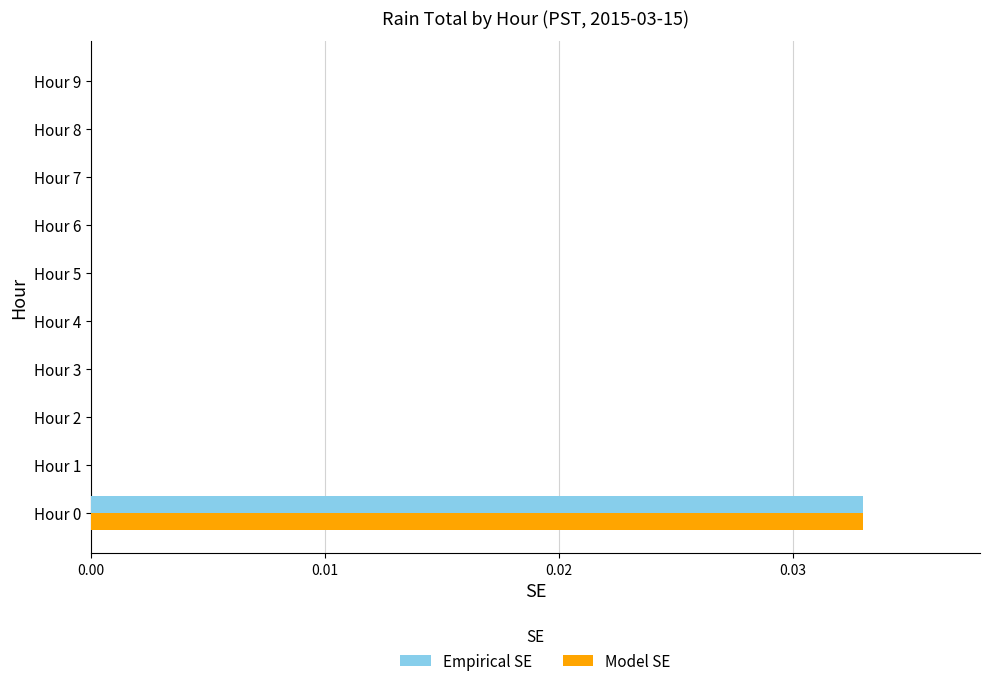

True or false: Empirical SE has a value of 0.0 at Hour 2.

True